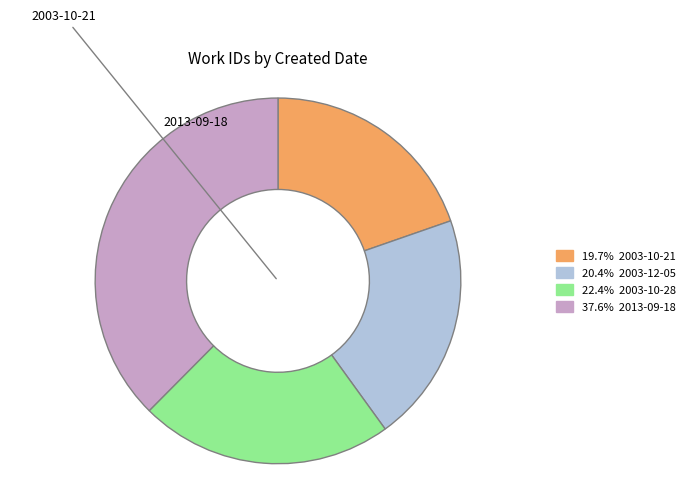

Does any single category account for the majority?

No